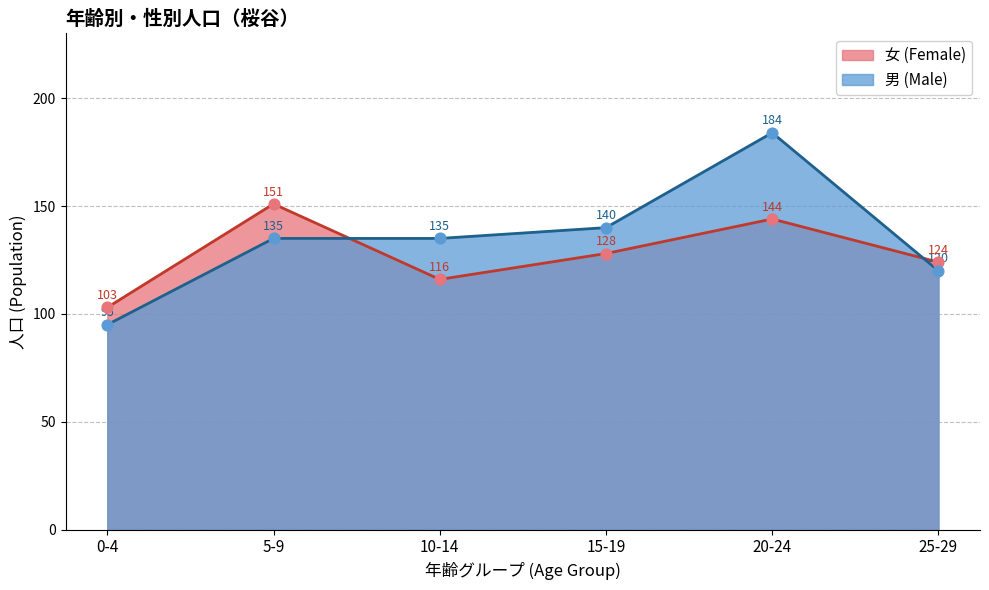

At which category is the sum across all series the highest?

20-24